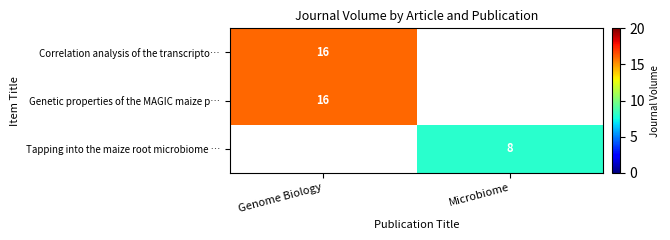

True or false: Genetic properties of the MAGIC maize p… has a value of 16 at Genome Biology.

True